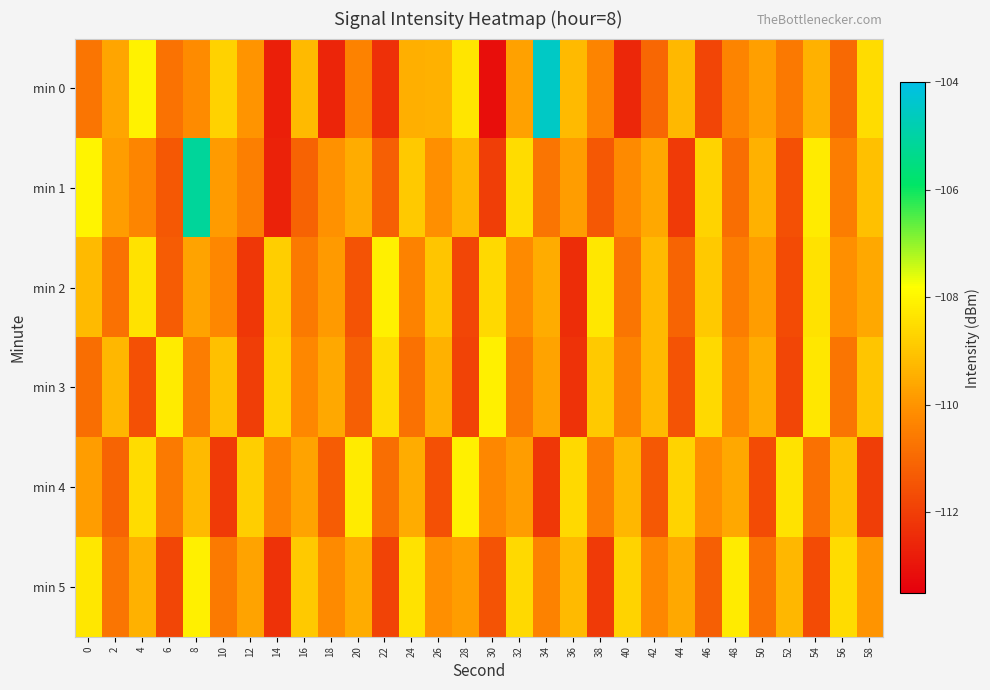

At 40, list the series in order from largest to smallest.

min 5, min 4, min 1, min 3, min 2, min 0